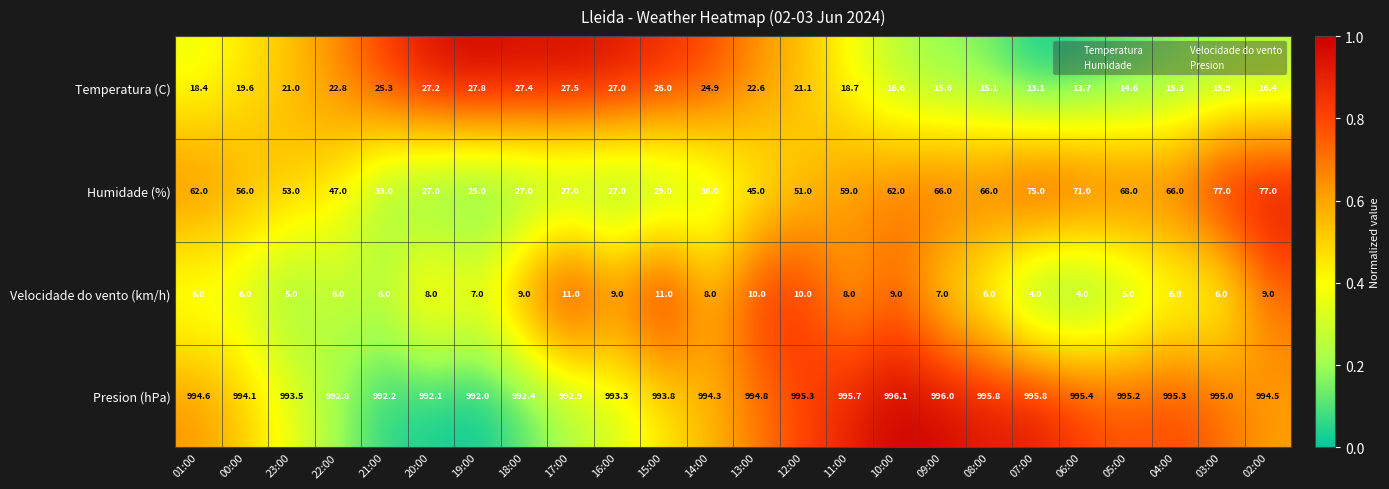

What is the difference between the Temperatura (C) values at 15:00 and 11:00?

7.3